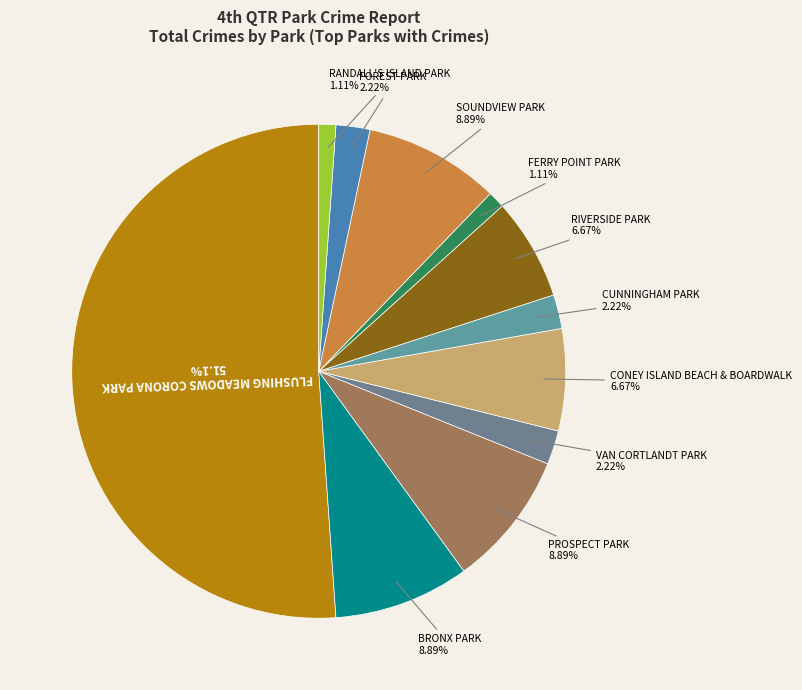

Which category accounts for the majority?

FLUSHING MEADOWS CORONA PARK